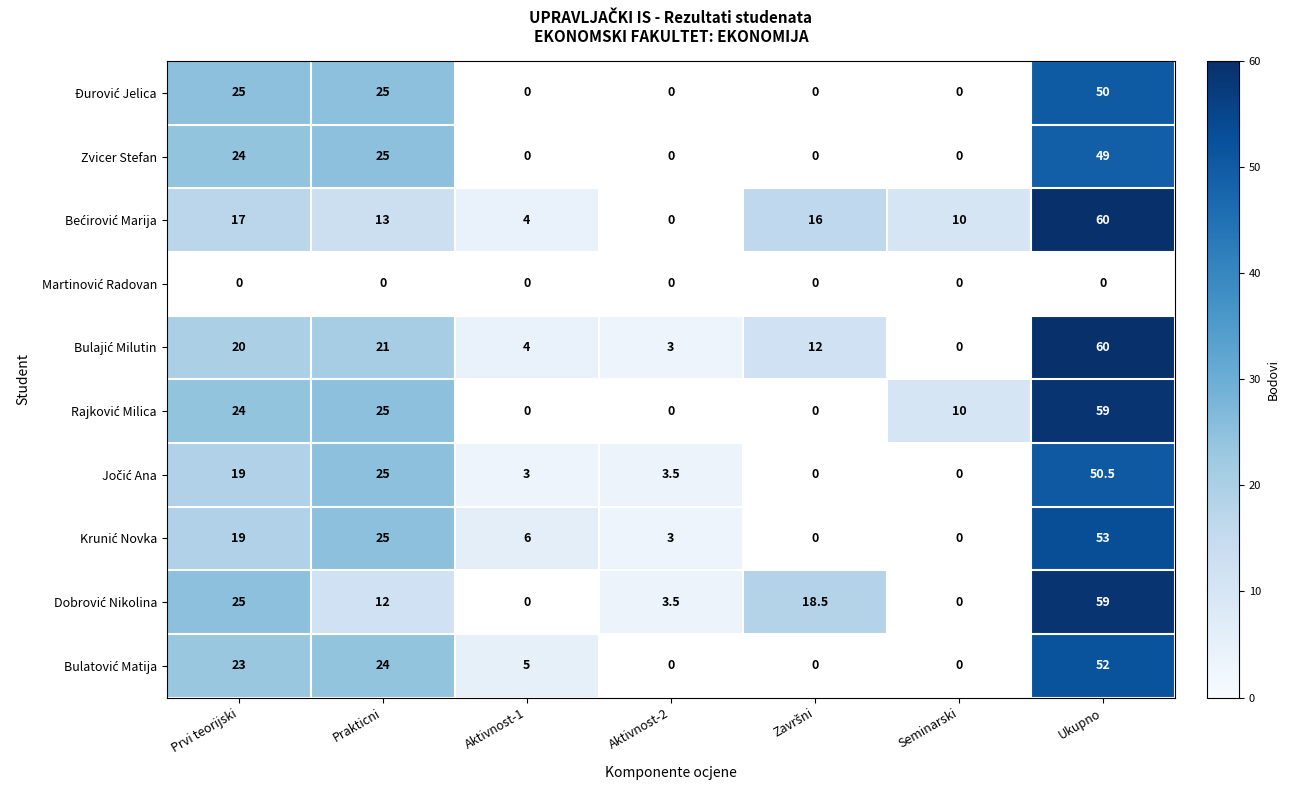

Is it true that Zvicer Stefan equals 49.0 at Ukupno?

True